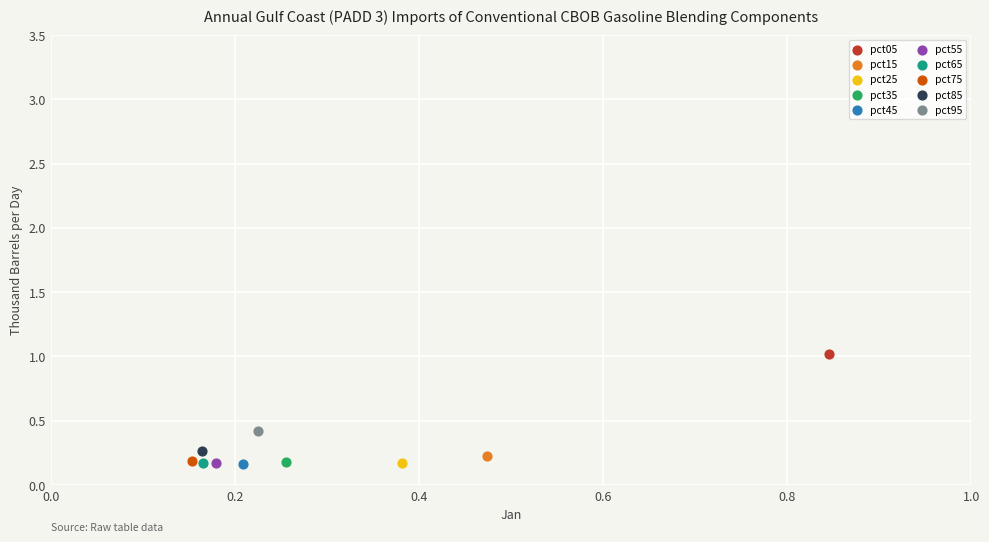

What are all the series names shown in the legend?

pct05, pct15, pct25, pct35, pct45, pct55, pct65, pct75, pct85, pct95